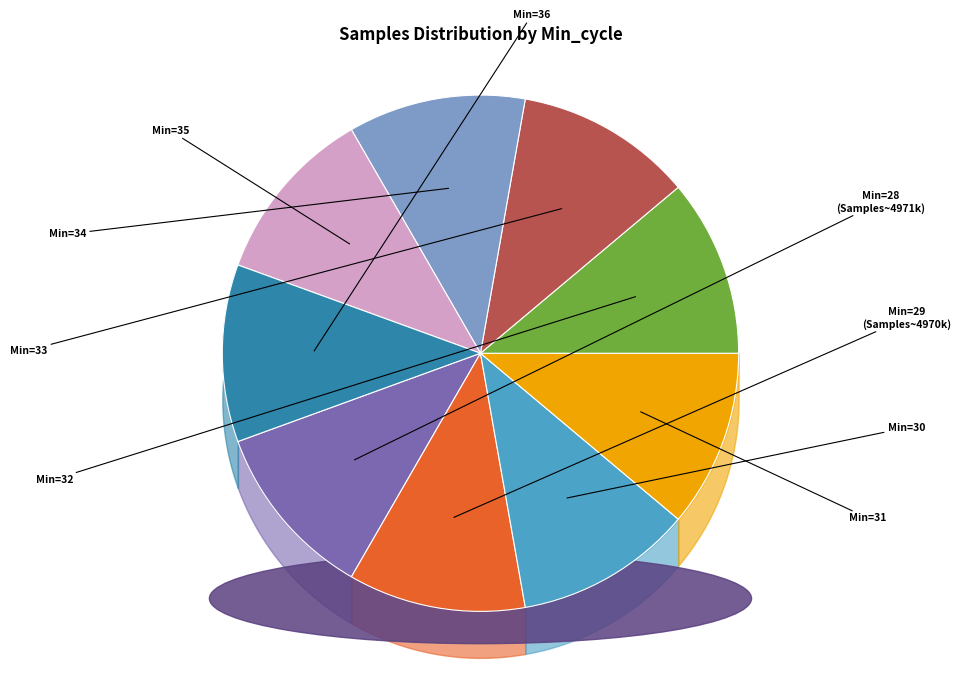

True or false: 36 accounts for 11% of the total.

True